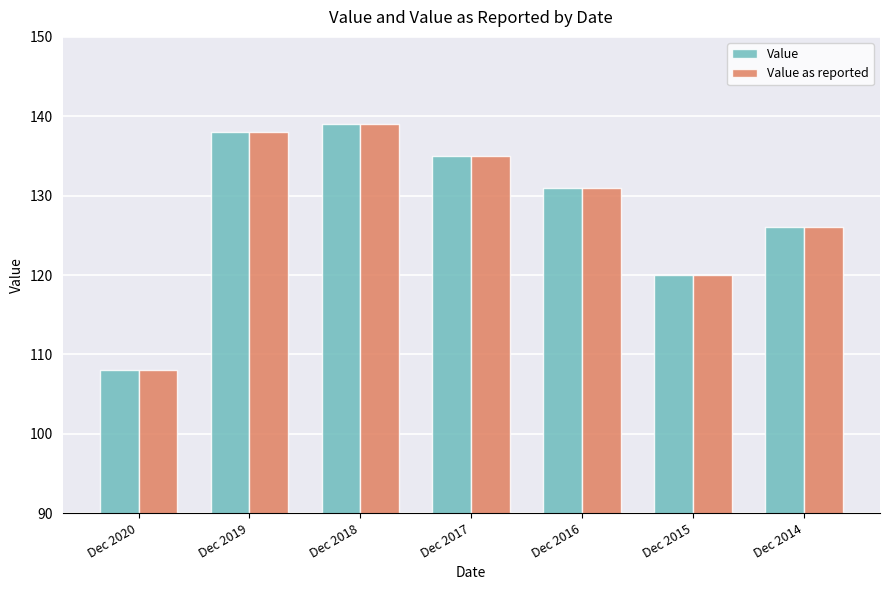

Are the bars horizontal?

No